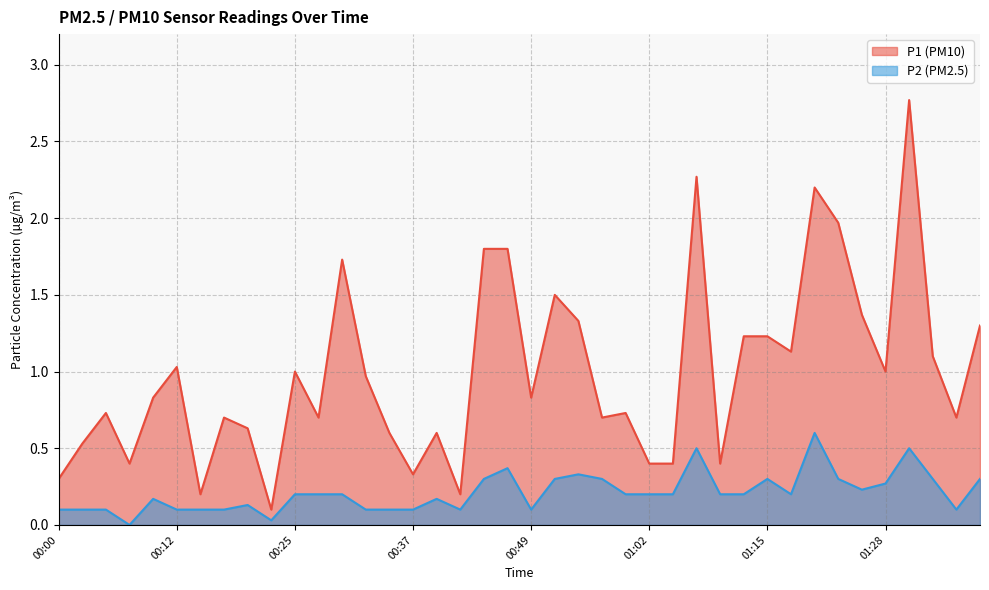

What is the difference between the highest and lowest values at 00:59?

0.5